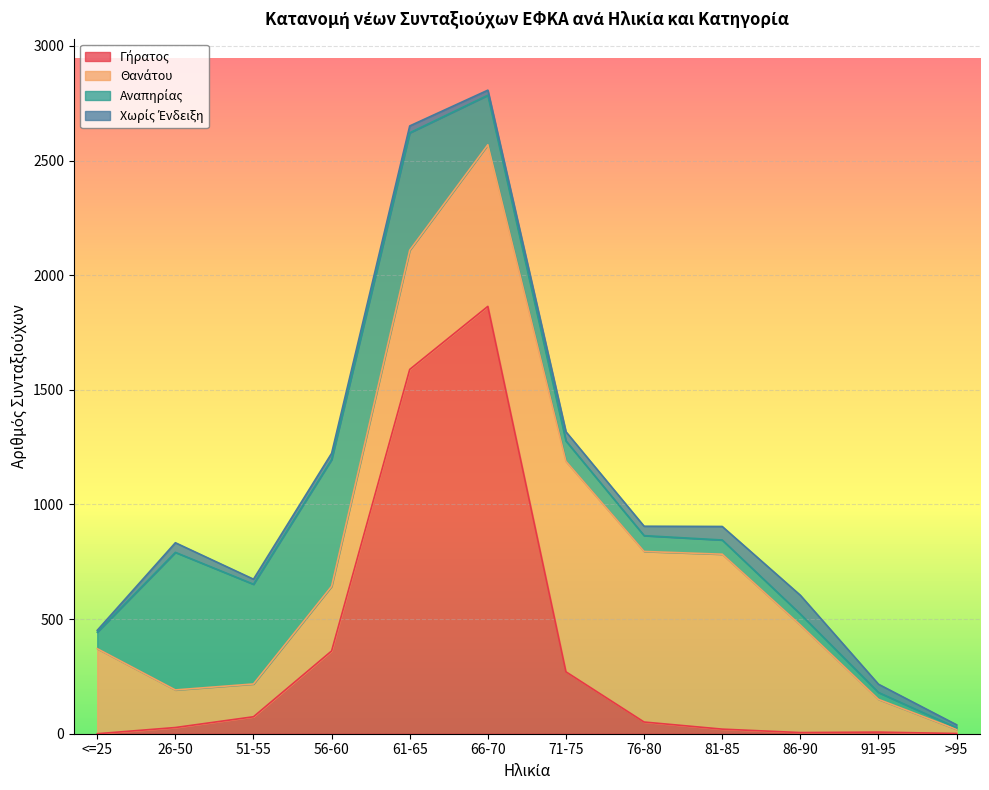

What is the sum of the Θανάτου values at 51-55 and 61-65?

663